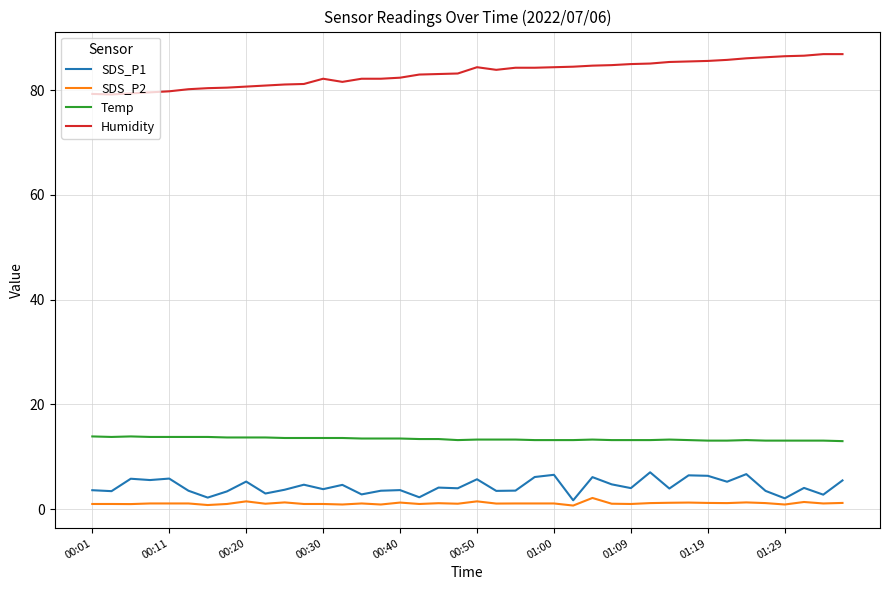

Which series has the largest total across all categories?

Humidity